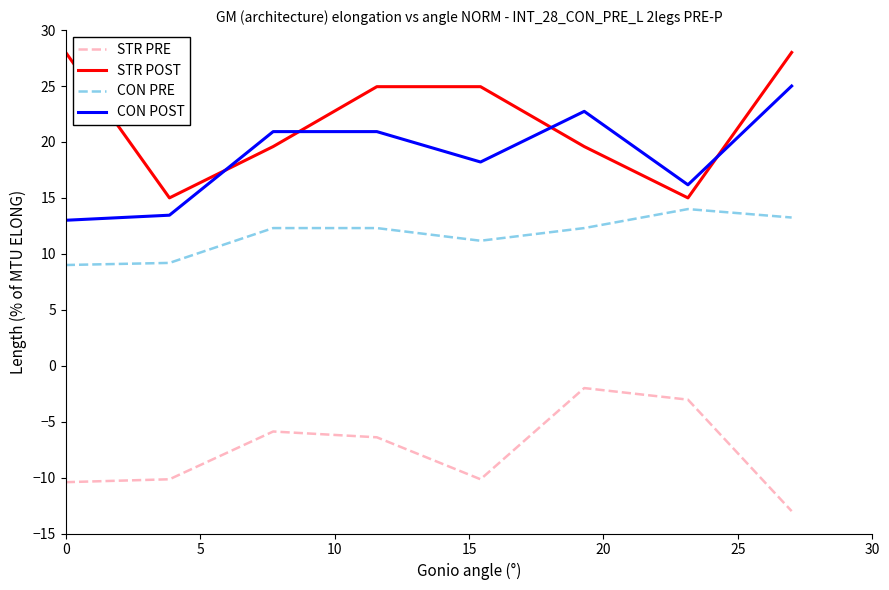

True or false: STR POST and CON POST intersect in this chart.

True